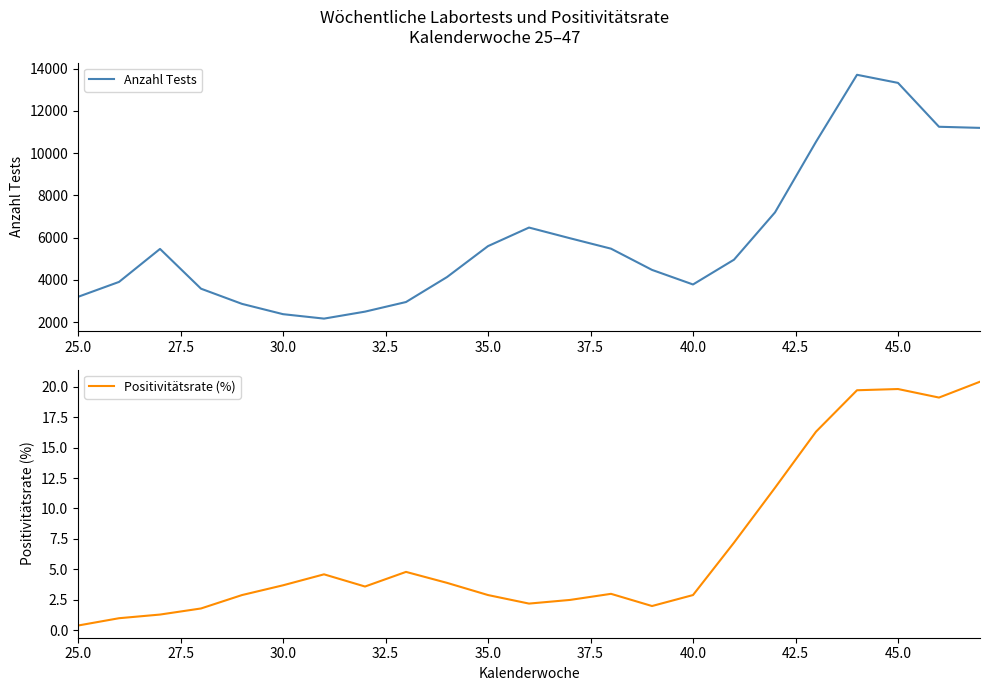

Which label corresponds to the smallest value in the chart?

25.0